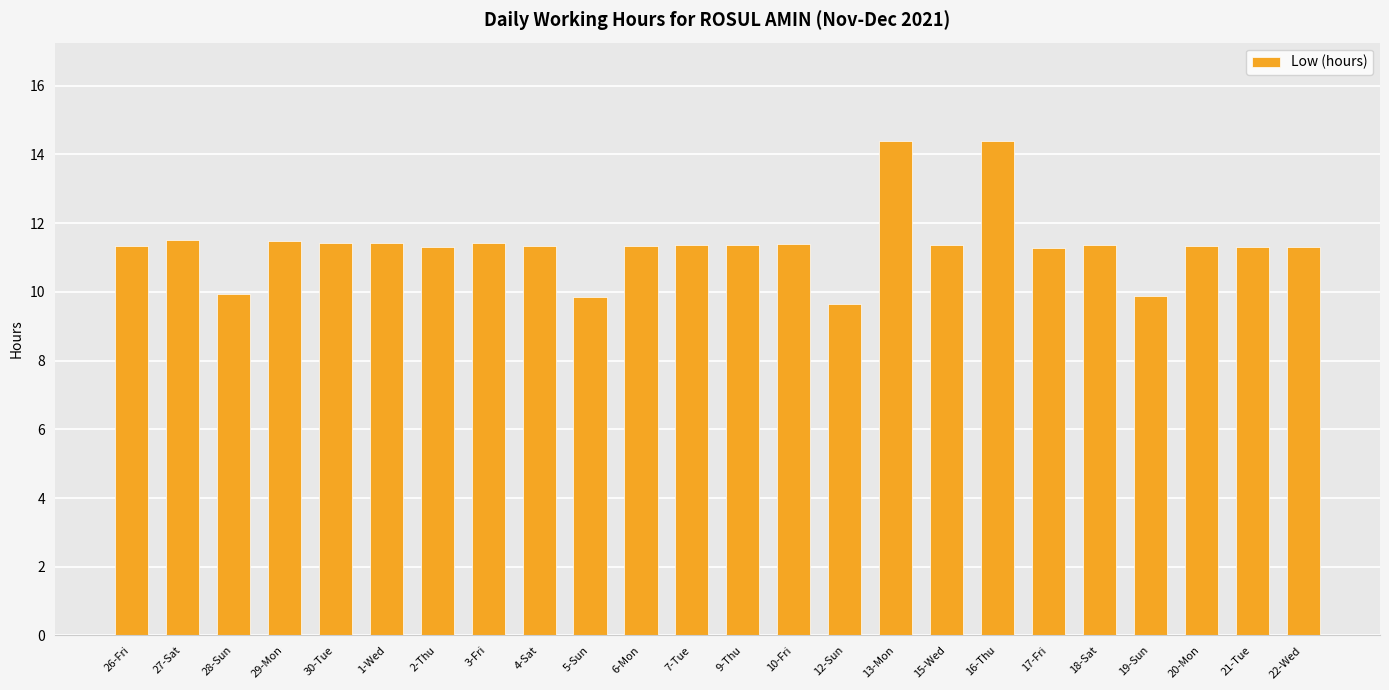

Where does the data first go above 11?

26-Fri